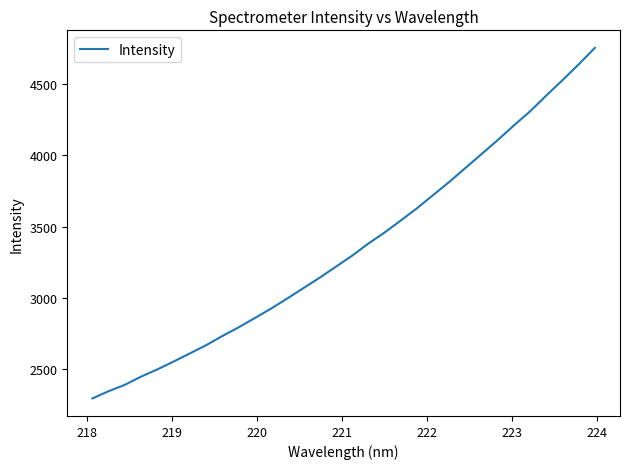

What is the minimum value shown in the chart?

2295.5